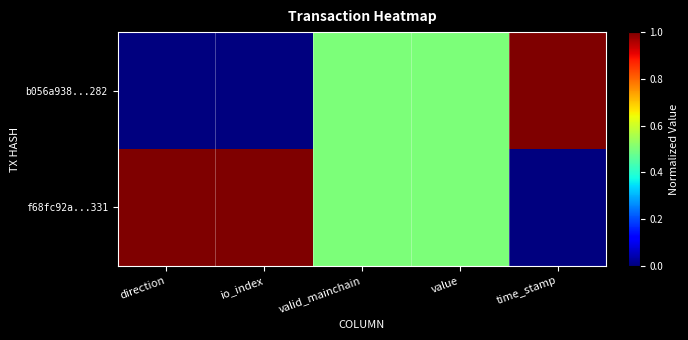

Which series has the widest spread of values?

b056a938...282